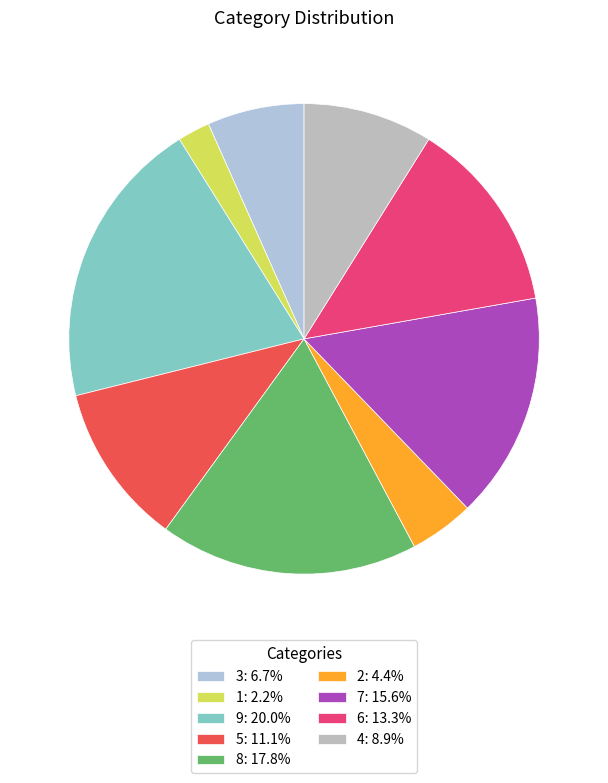

How many slices are in this pie chart?

9